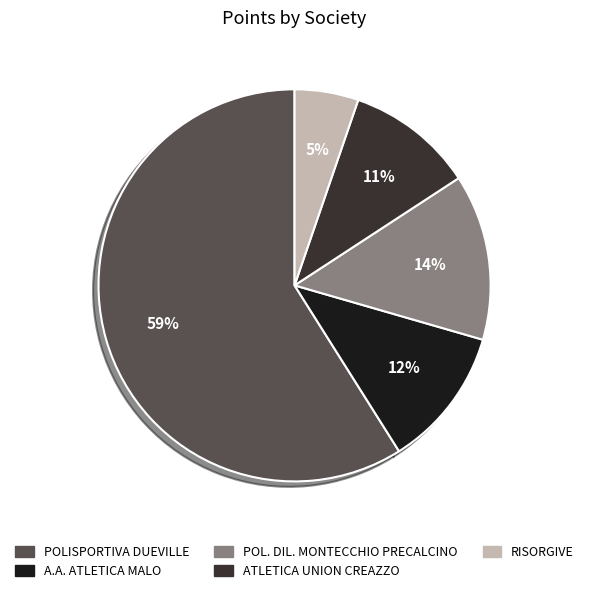

Count the number of slices in the pie.

5